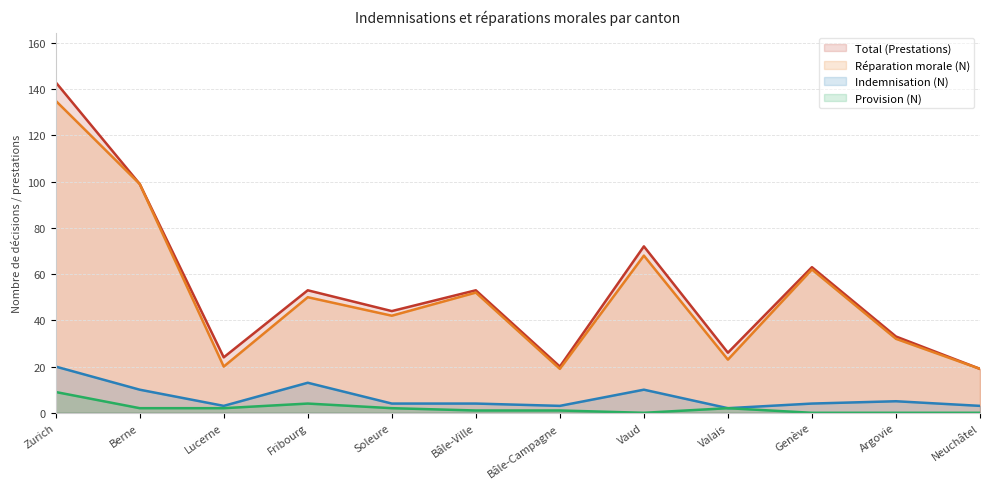

What is the minimum value for Total (Prestations)?

19